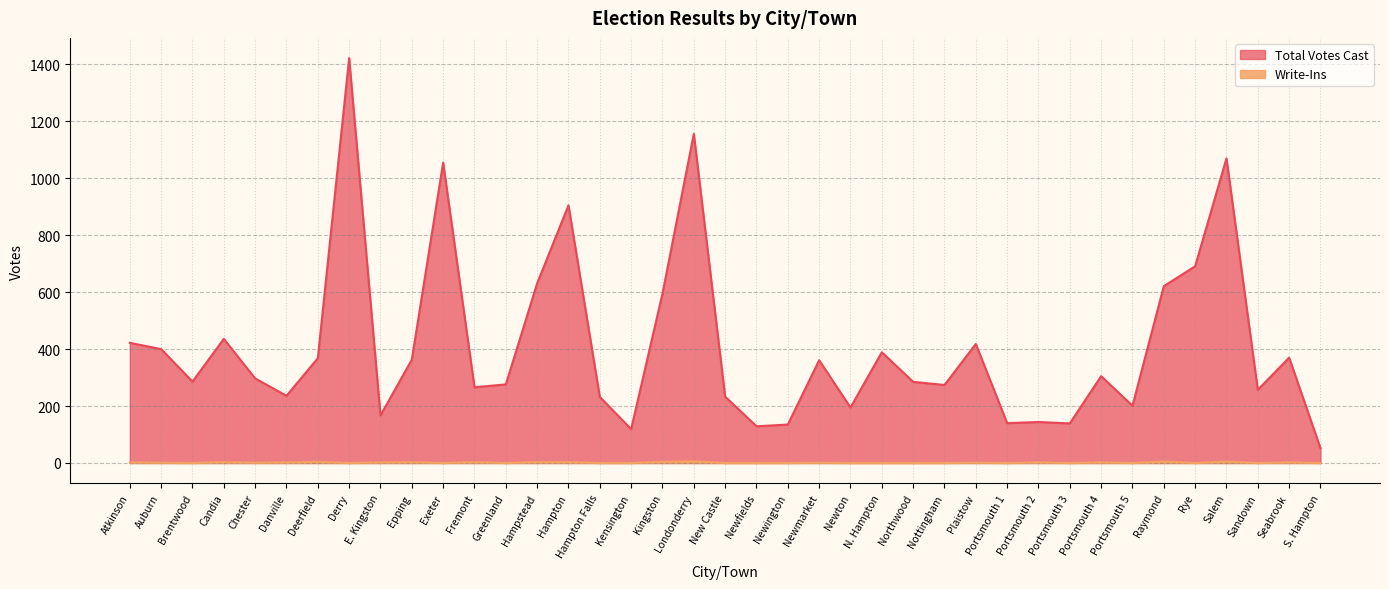

Rank the series by their maximum value, from highest to lowest.

Total Votes Cast, Write-Ins